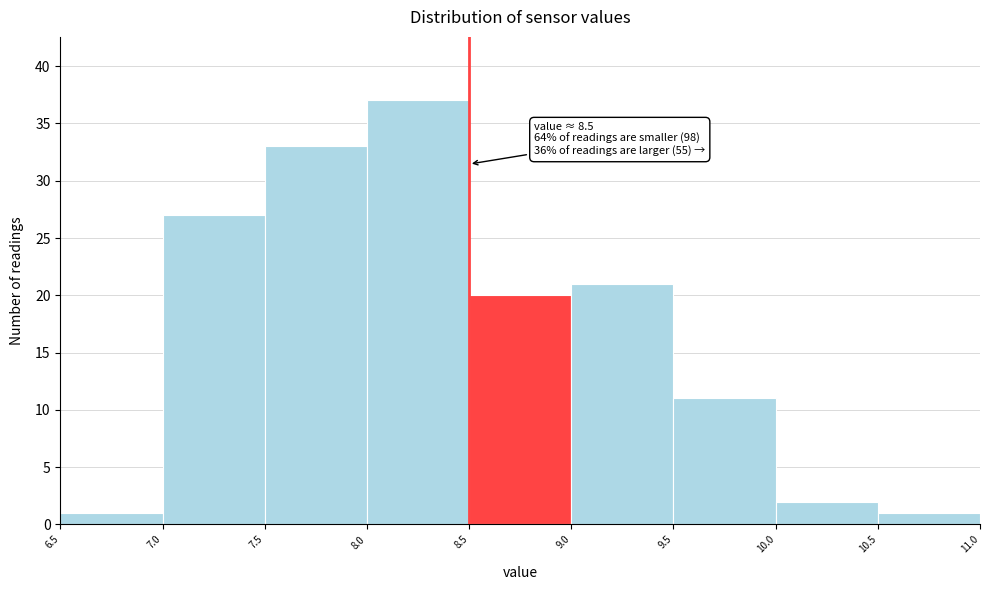

Over which range of the x-axis is the bar tallest?

8.0 to 8.5